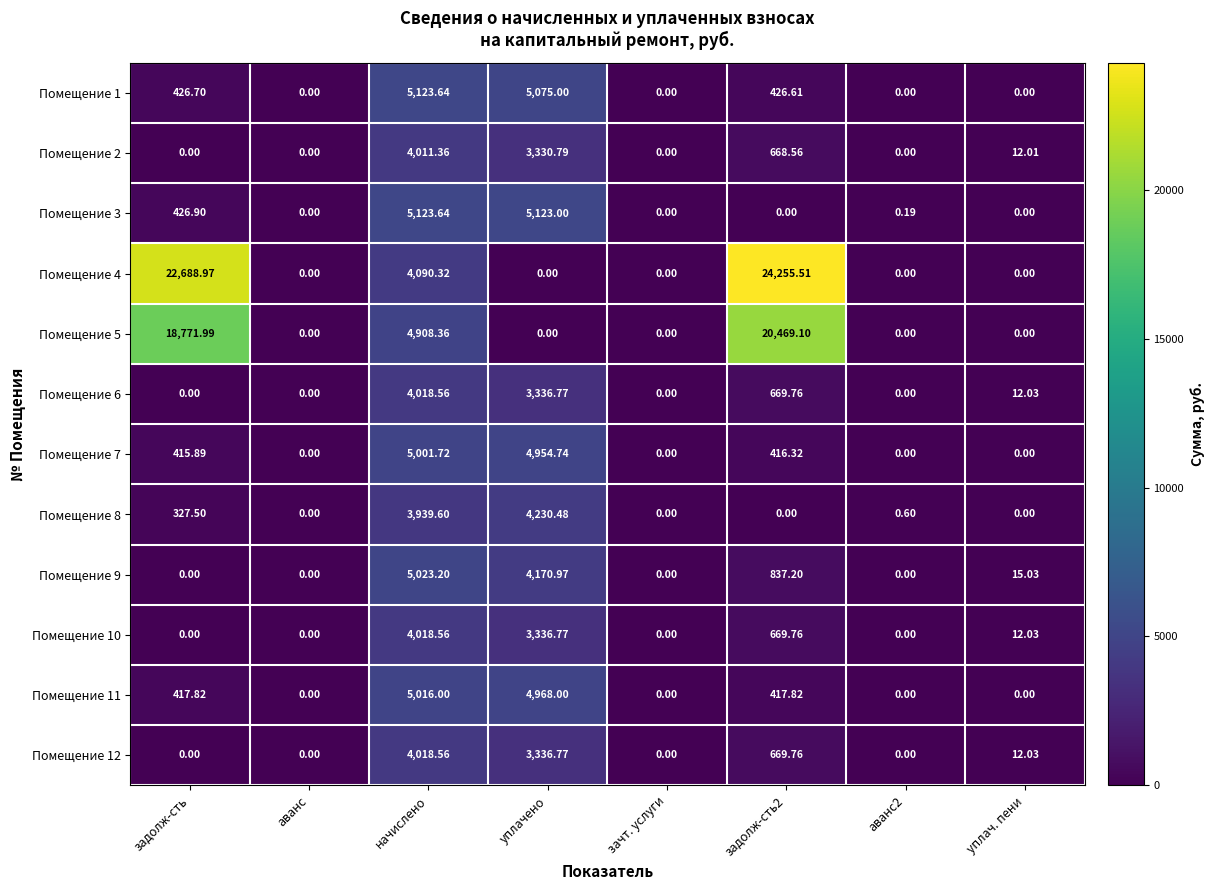

Where does the Помещение 7 series first go above 415?

задолж-сть